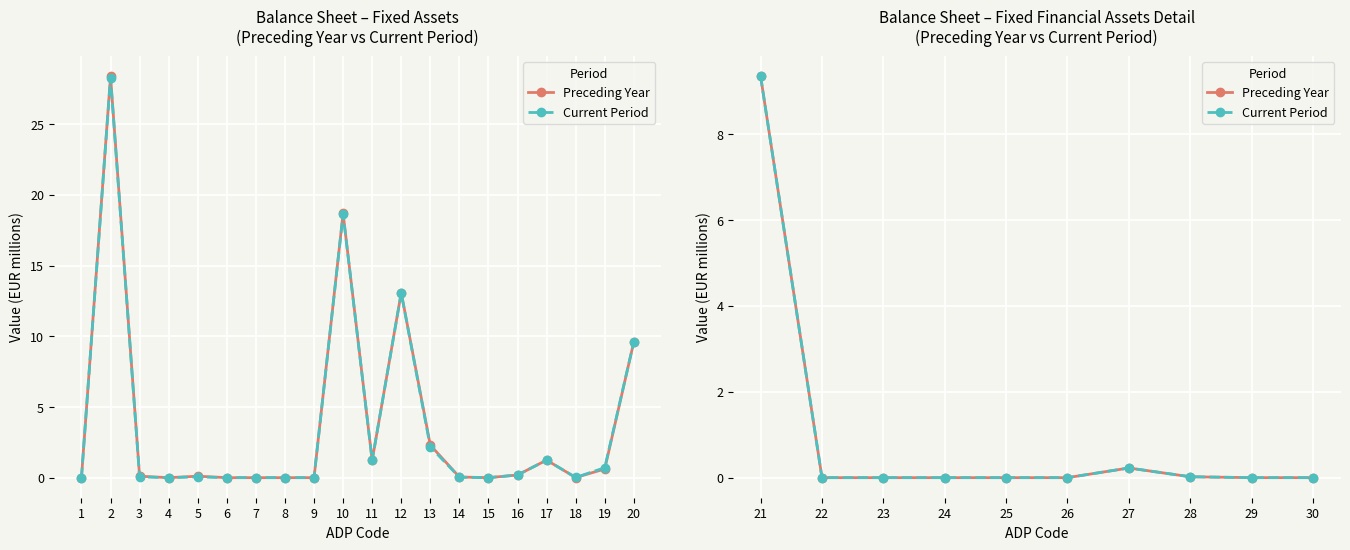

Which series has the largest total across all categories?

Preceding Year